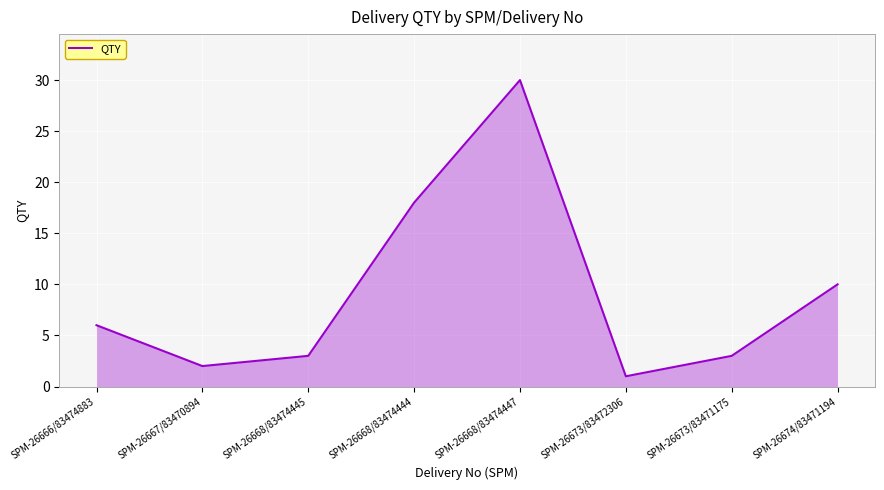

How many values are below 6?

4